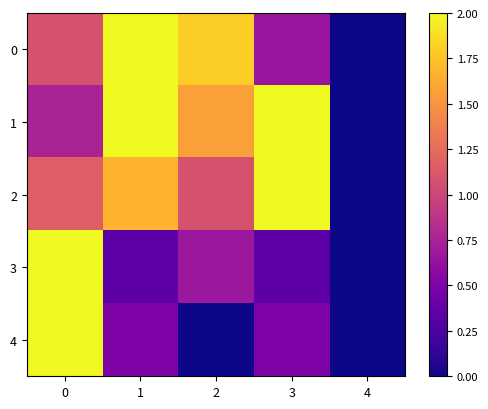

At how many categories does at least one series exceed 0?

4